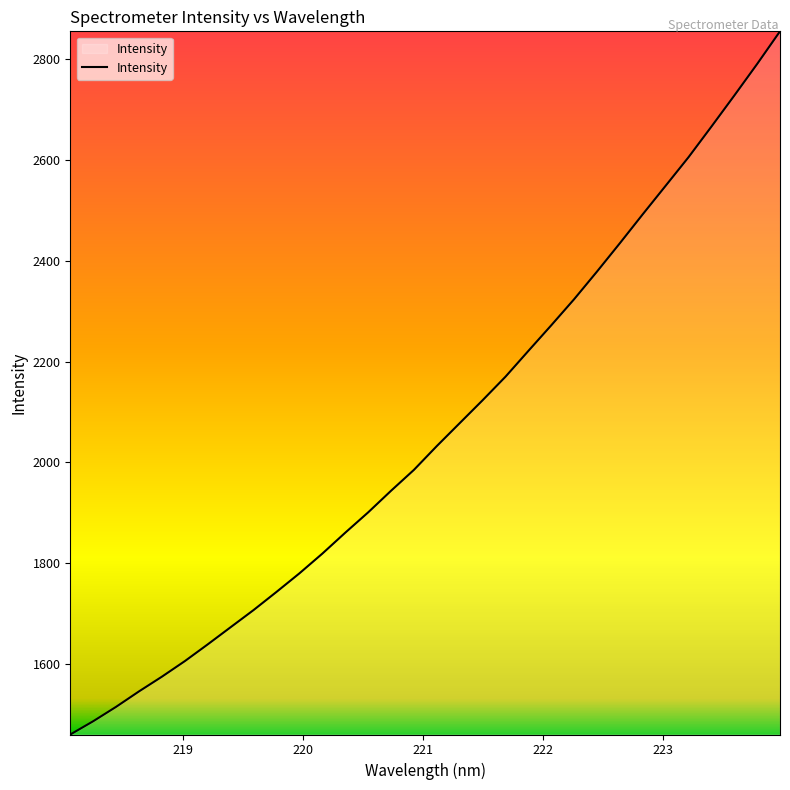

What is the difference between the maximum and minimum values?

1396.2